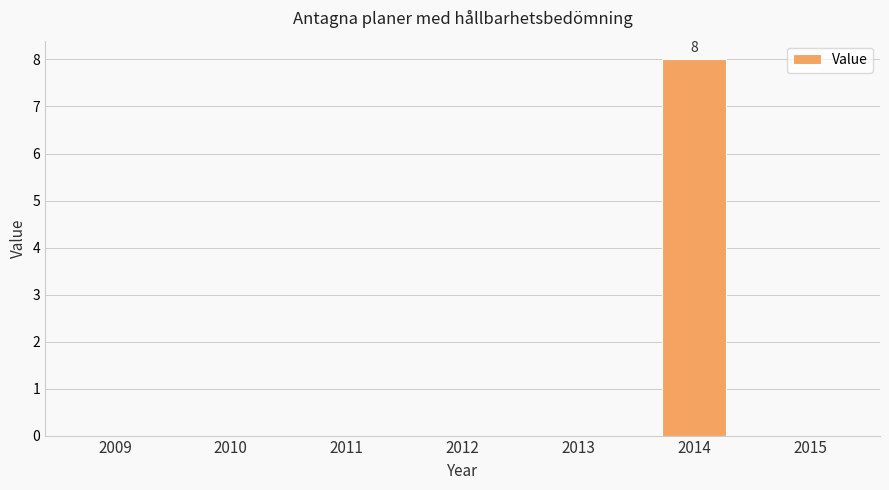

What is the approximate value at 2014?

8